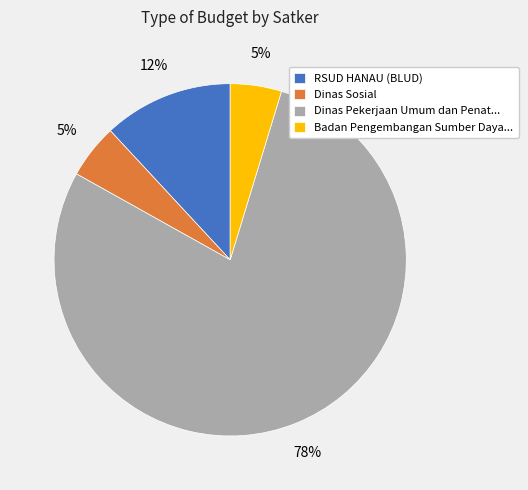

Combined, do Dinas Pekerjaan Umum dan Penat... and Dinas Sosial account for over 50%?

Yes